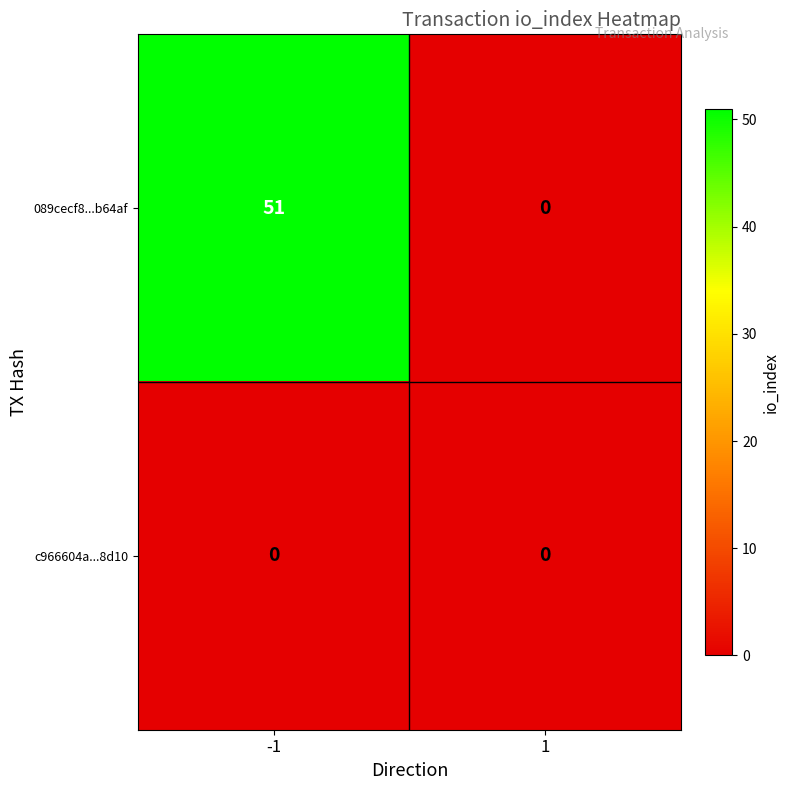

What is the approximate value of 089cecf8...b64af at -1, to the nearest 10?

50